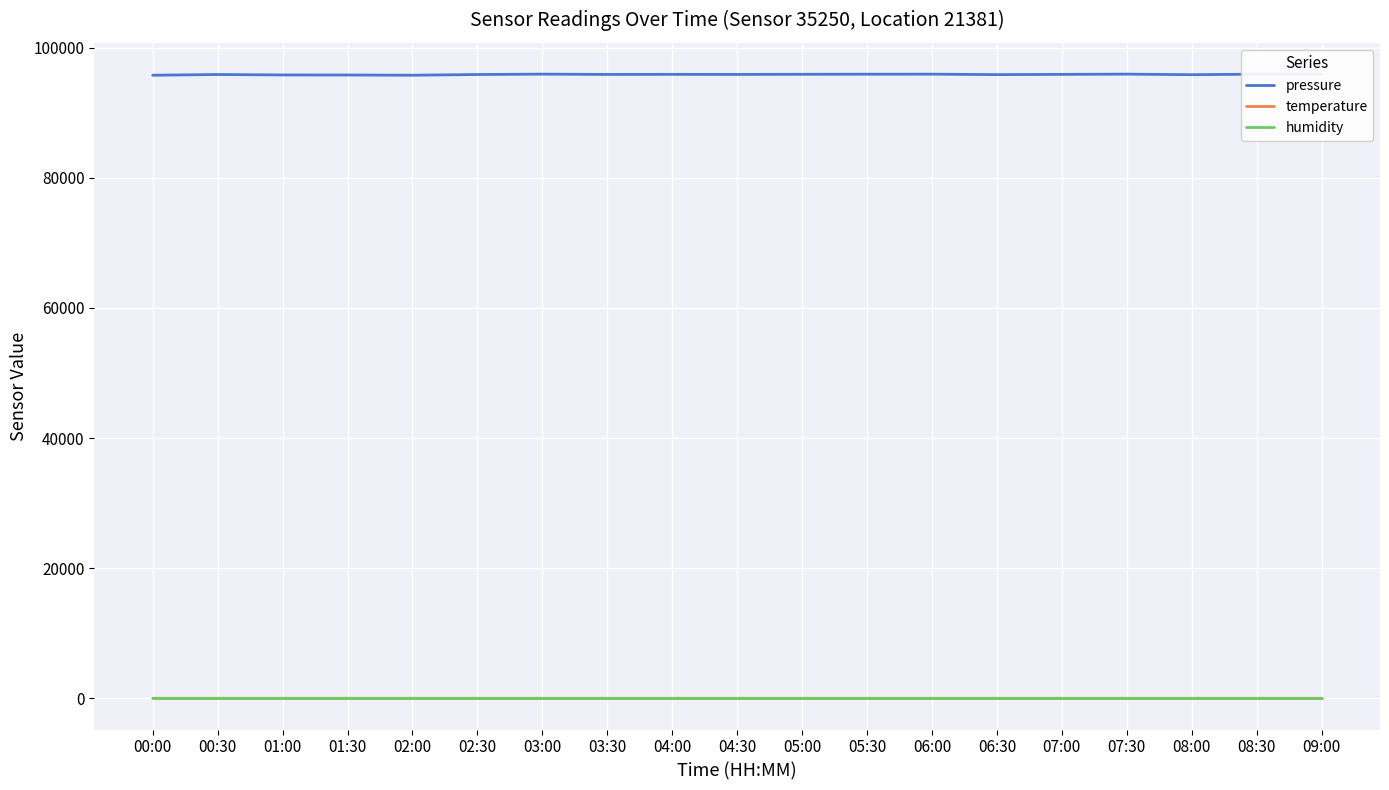

True or false: temperature and pressure cross at least once.

False